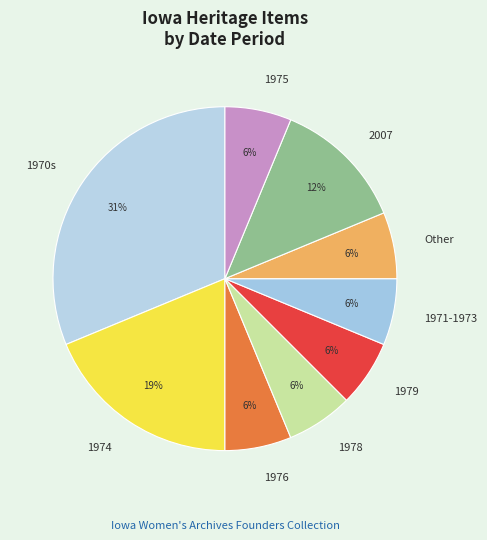

Count the number of slices in the pie.

9